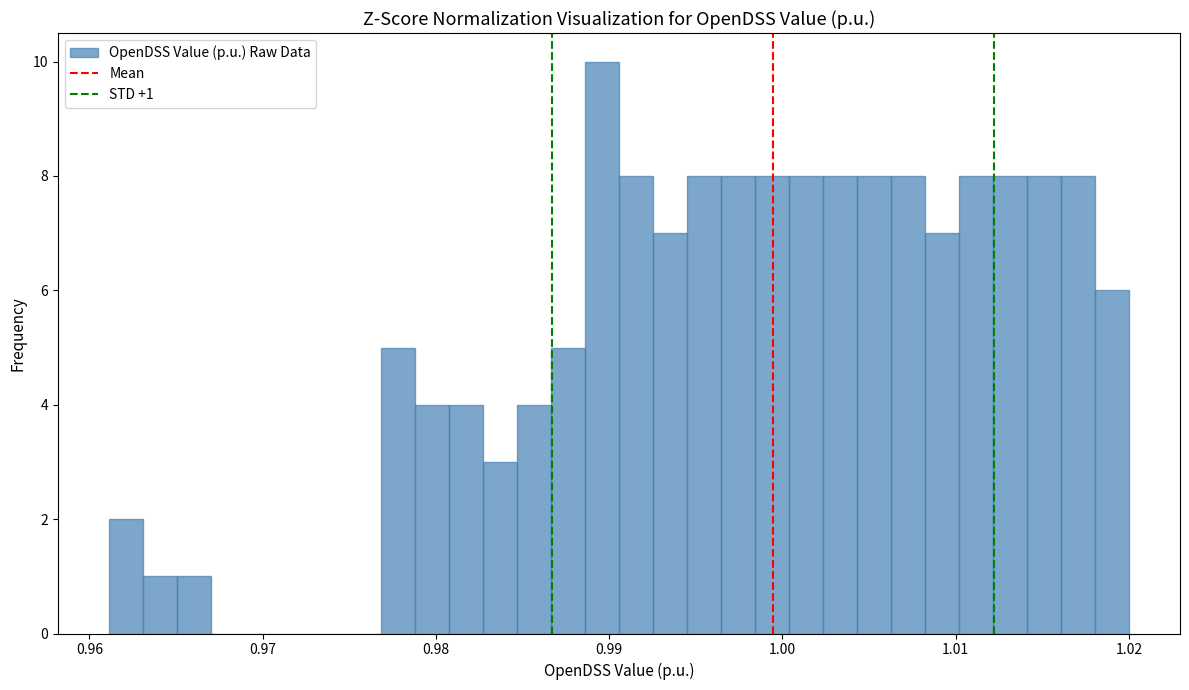

Around what value on the x-axis is the tallest bar? Give the approximate position of its centre, as read against the axis.

0.990